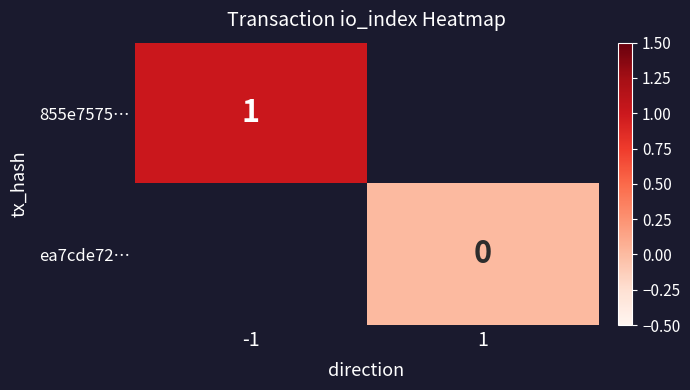

Is the value of ea7cde72… at 1 greater than the value of 855e7575… at -1?

No